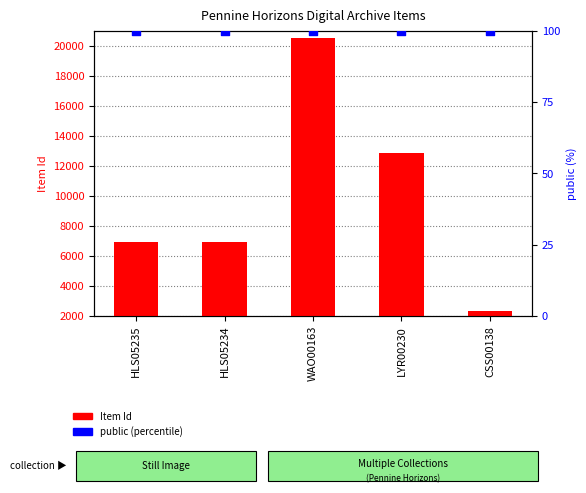

Is the value of Item Id at WAO00163 greater than the value of public at HLS05234?

Yes